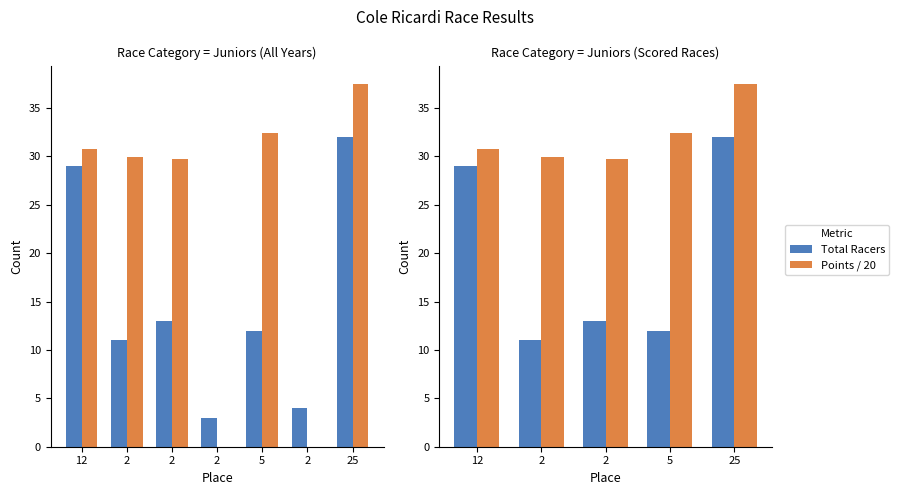

Reading left to right, extract all data points from this chart.

Total Racers: 29.0	11.0	13.0	12.0	32.0
Points / 20: 30.7	30.0	29.7	32.4	37.5